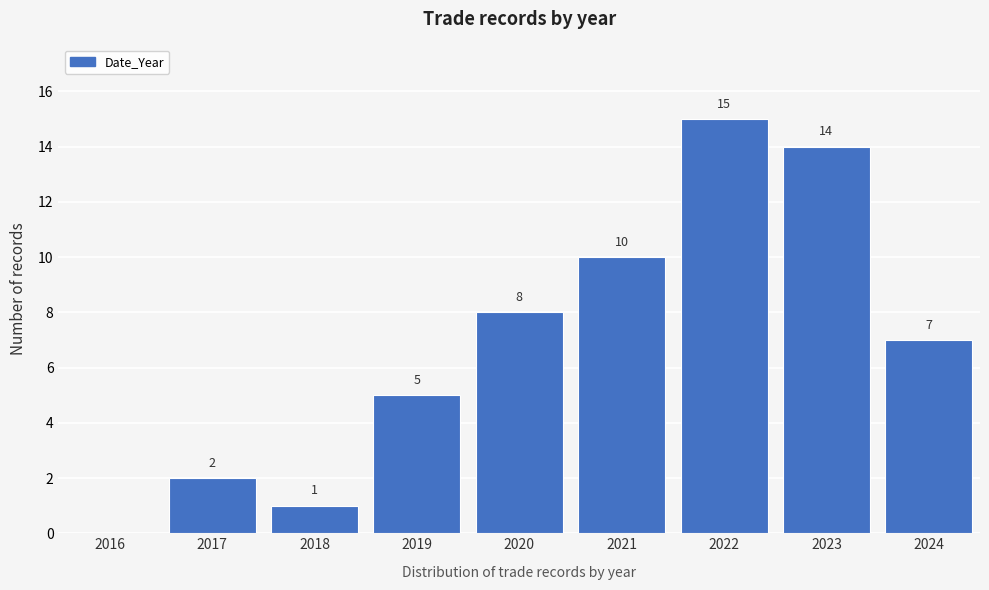

Reading left to right, what are all the values shown in this chart?

2016=0	2017=2	2018=1	2019=5	2020=8	2021=10	2022=15	2023=14	2024=7